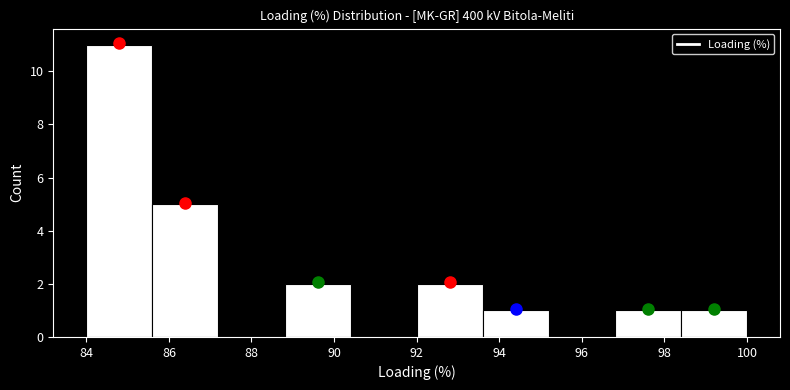

What is the height of the bar covering 88.8 to 90.4 on the x-axis? The values are not printed on the chart, so give them approximately, as read against the axis.

2